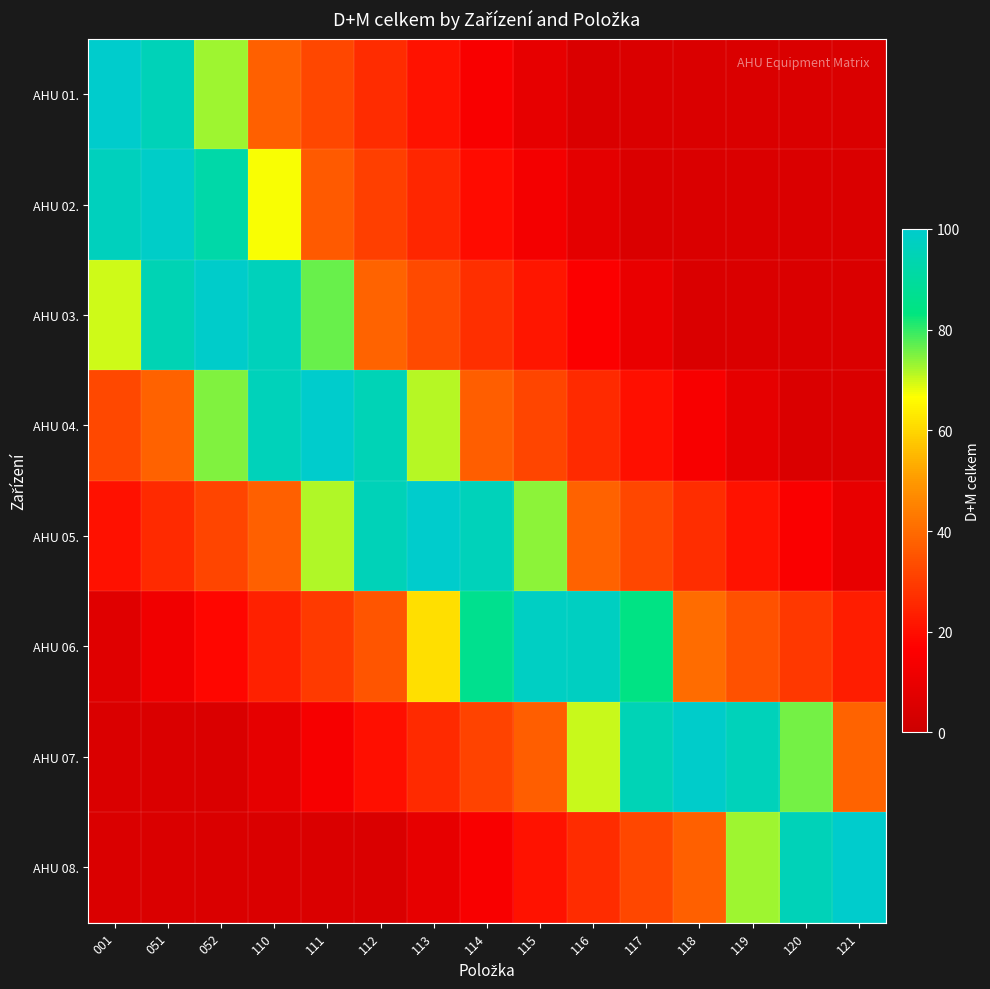

What is the spread (max minus min) of values at 118?

94.5